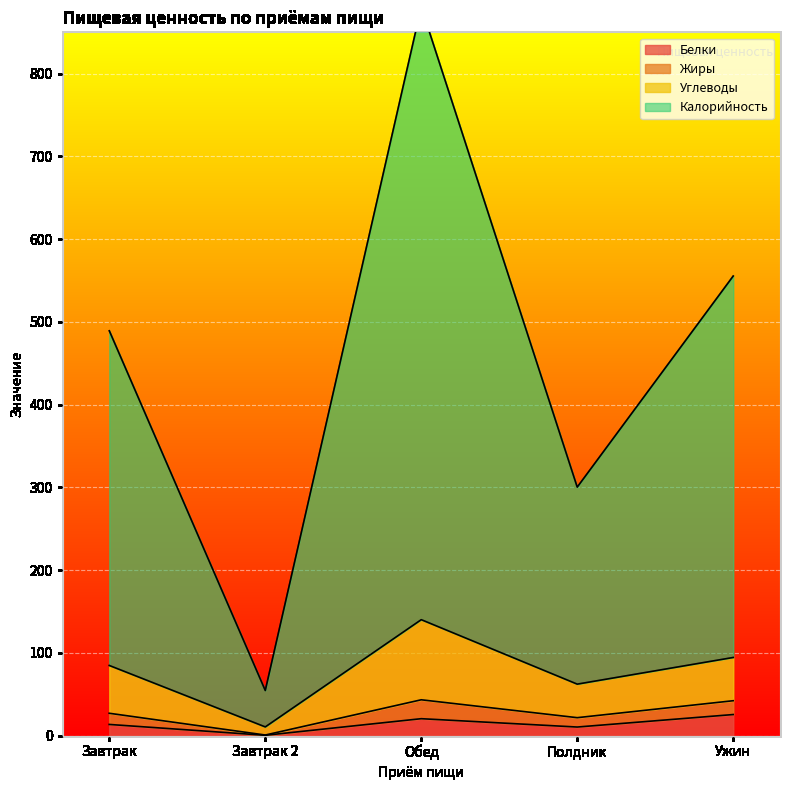

What is the approximate value of Белки at Ужин?

25.5